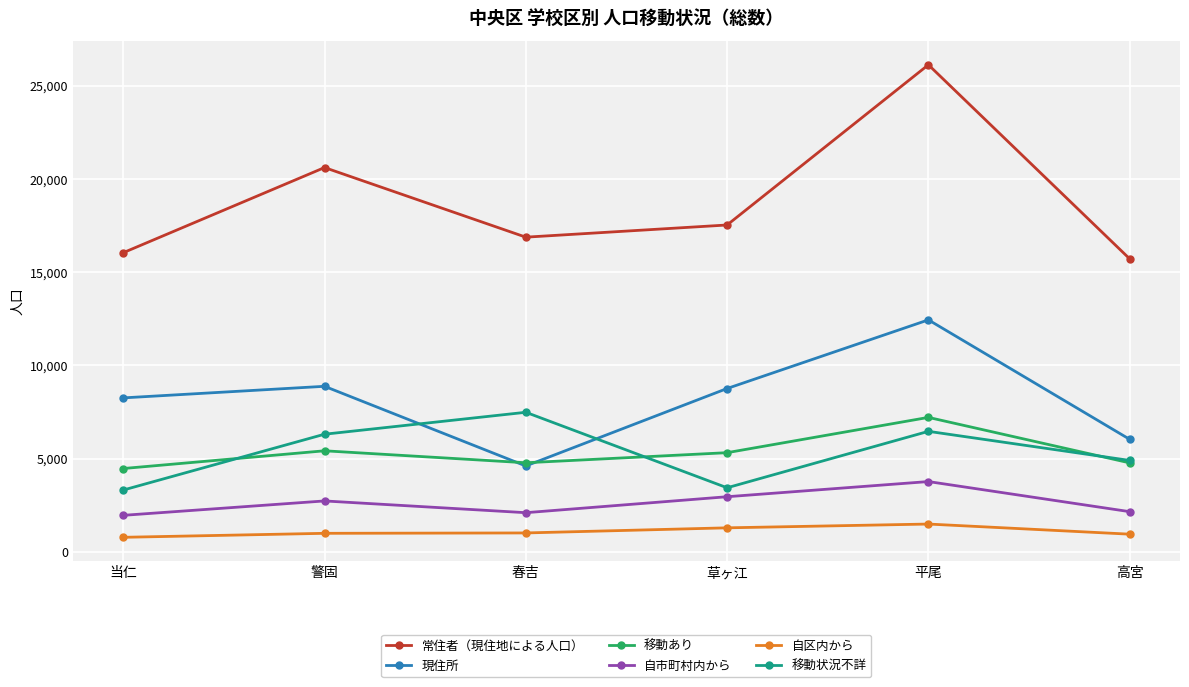

What is the spread (max minus min) of values at 平尾?

24626